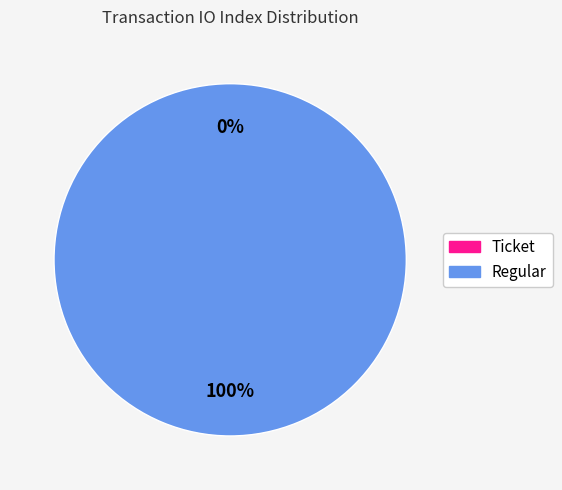

Is there any slice that represents more than half of the pie?

Yes